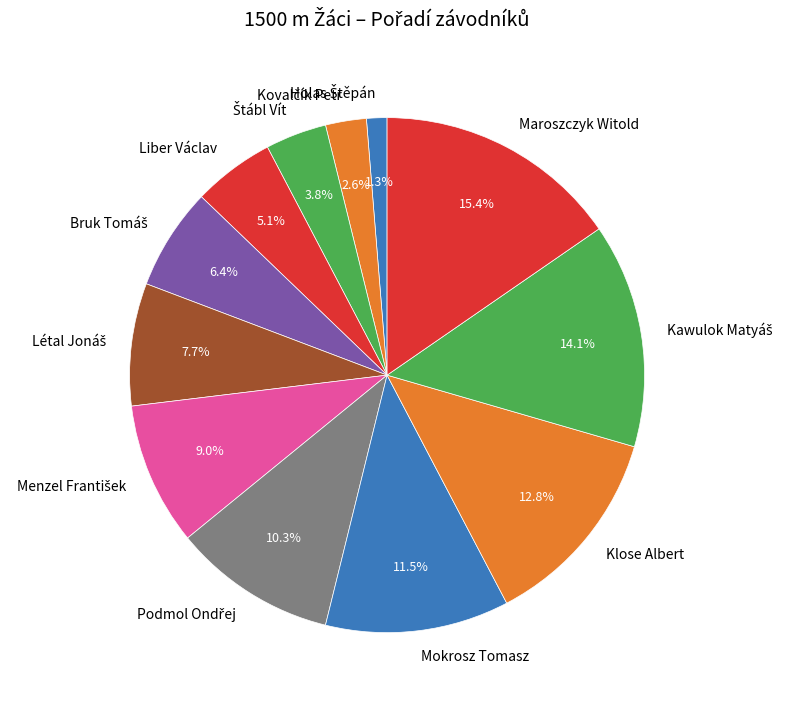

How many slices are in this pie chart?

12